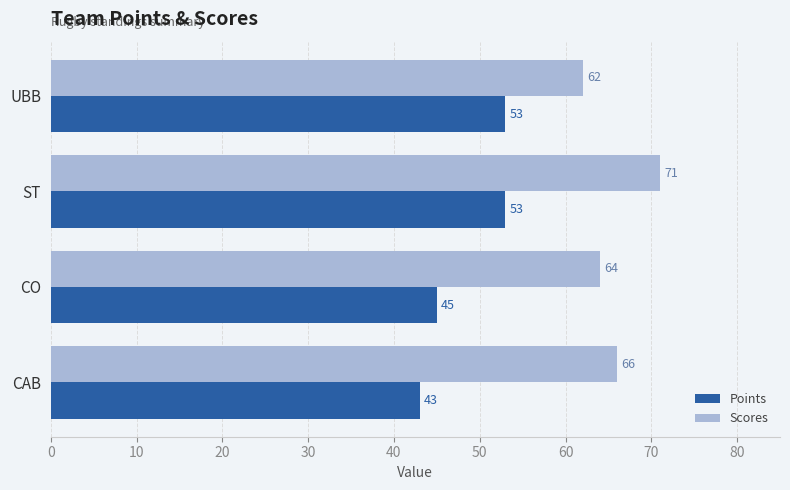

What is the sum of all Points values?

194